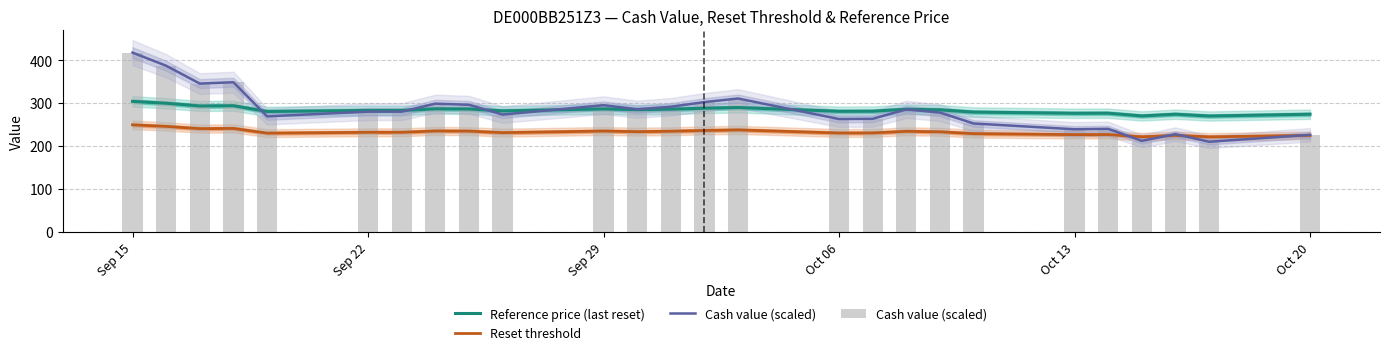

Reading right to left, extract all data points from this chart.

Reference price (last reset): 274.0	269.8	274.0	270.0	276.4	276.2	279.0	284.2	285.6	281.0	280.8	289.6	288.0	285.8	284.6	286.4	281.8	286.2	286.6	282.8	282.8	280.4	293.8	293.2	299.6	304.0
Reset threshold: 224.7	221.2	224.7	221.4	226.6	226.5	228.8	233.0	234.2	230.4	230.3	237.5	236.2	234.4	233.4	234.8	231.1	234.7	235.0	231.9	231.9	229.9	240.9	240.4	245.7	249.3
Cash value (scaled): 226.0	209.9	227.5	211.9	240.0	238.9	252.4	277.9	285.2	263.4	262.8	310.6	302.3	291.4	285.7	295.0	273.2	296.1	298.7	280.0	280.0	269.1	348.5	345.4	387.0	417.6